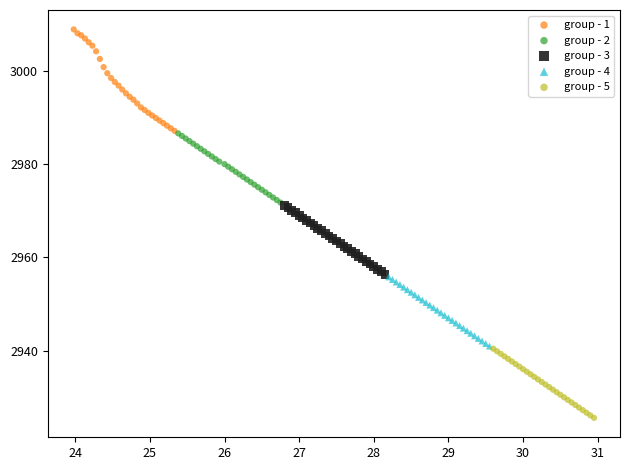

Which series has the largest Y range (max minus min)?

group - 1